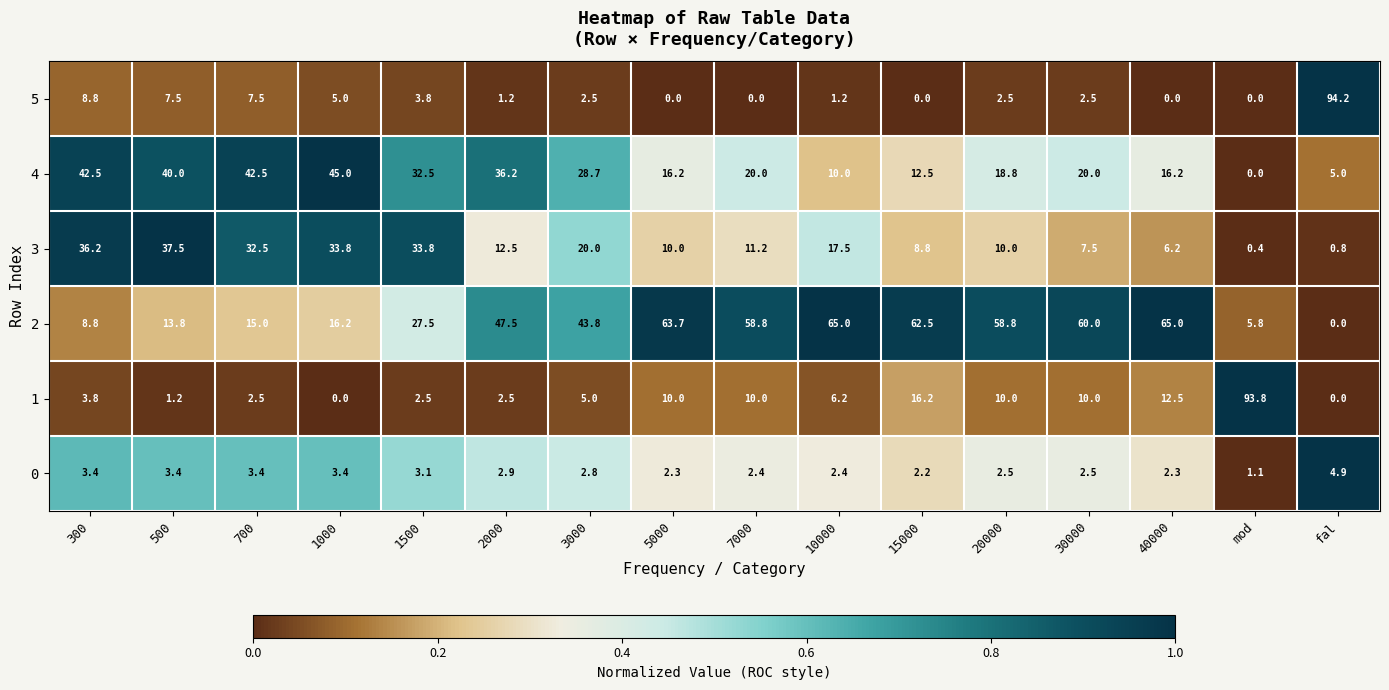

How many data points does each series have?

16